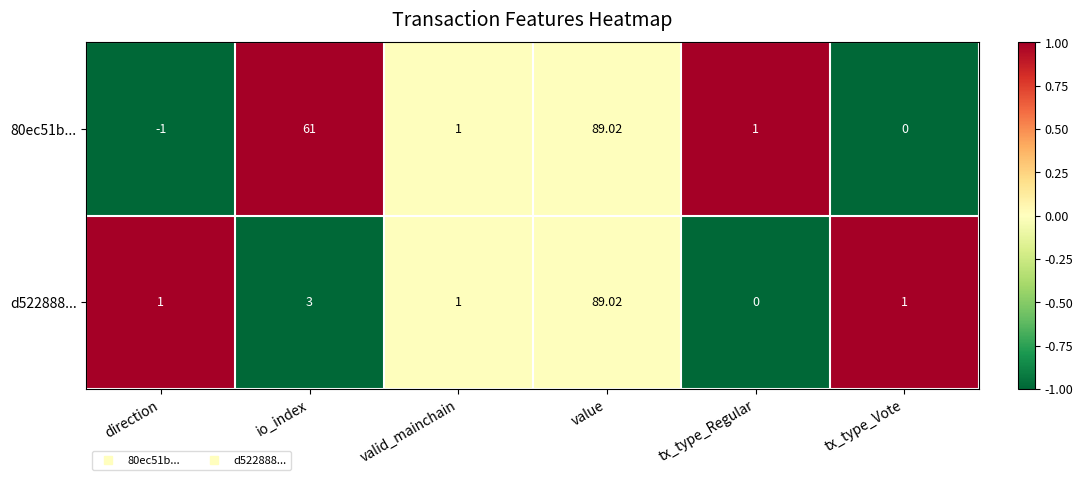

Which category has the highest value in the 80ec51b... series?

value